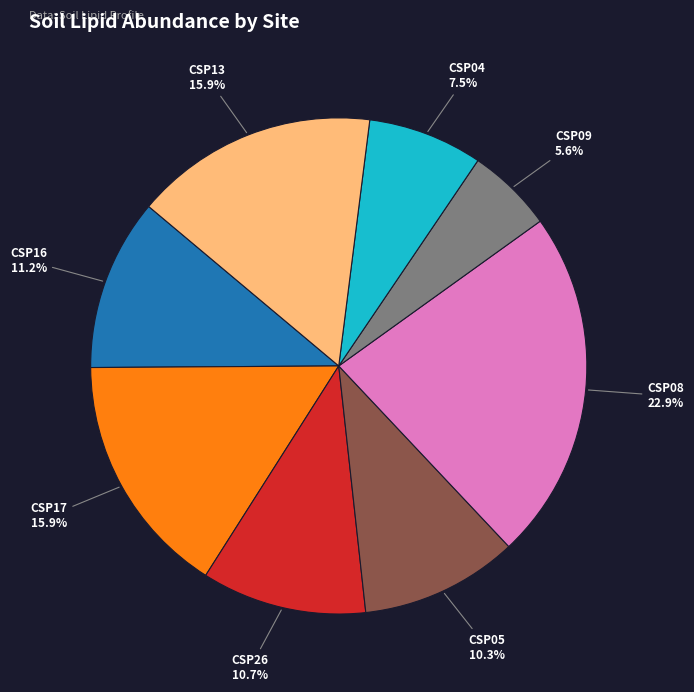

Is there any slice that represents more than half of the pie?

No